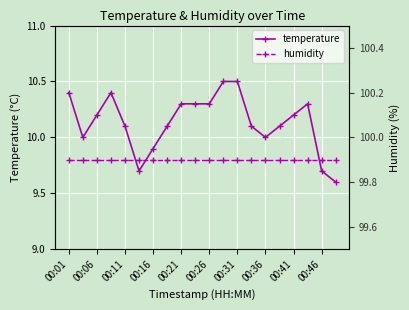

Is this an area chart (filled region under the line)?

No